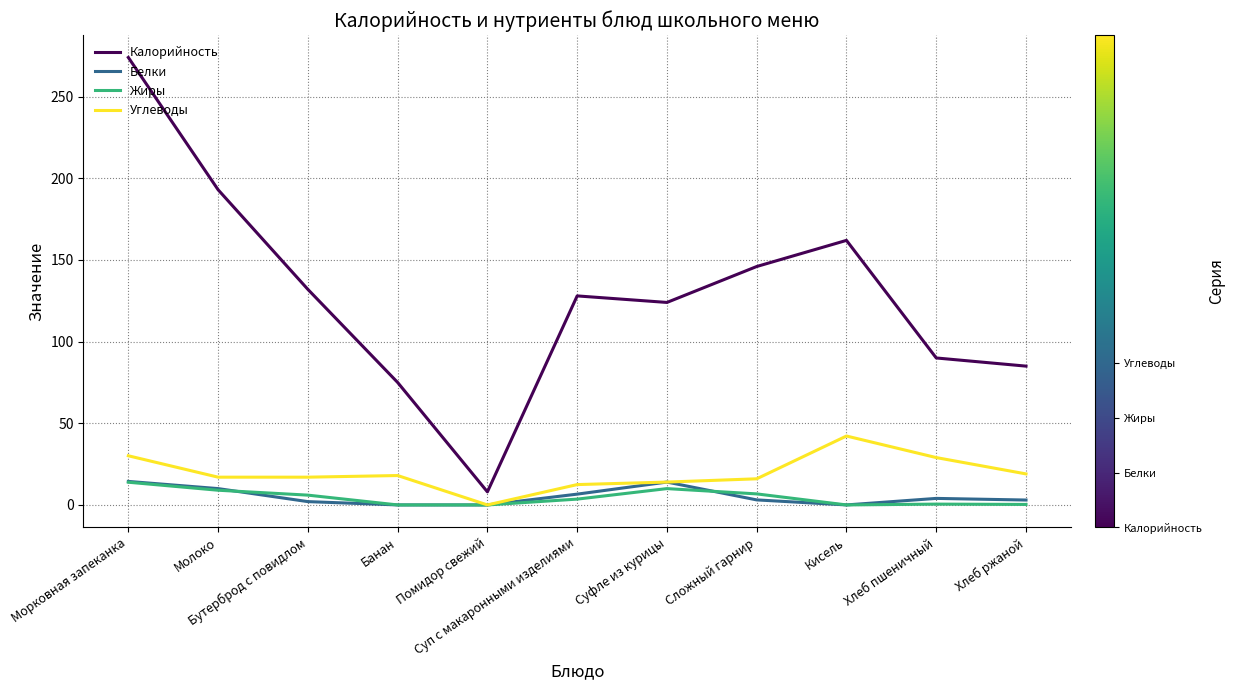

In Калорийность, how many points are higher than both neighbors (excluding endpoints)?

2